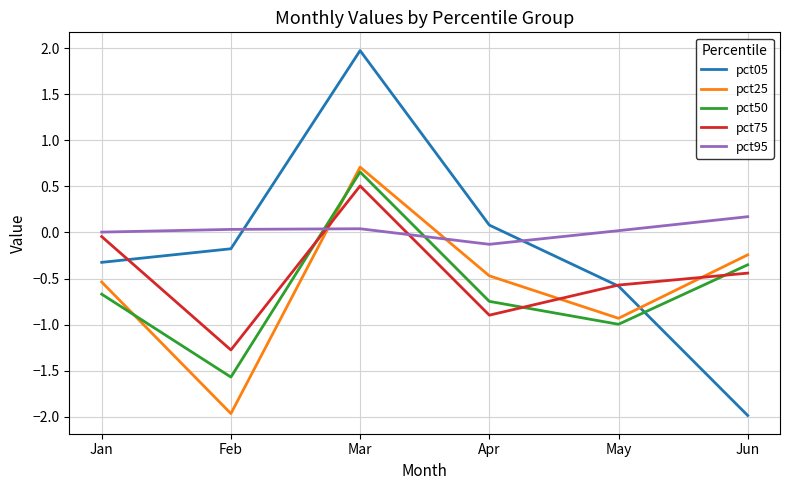

Which series changed the most between Jan and Mar?

pct05